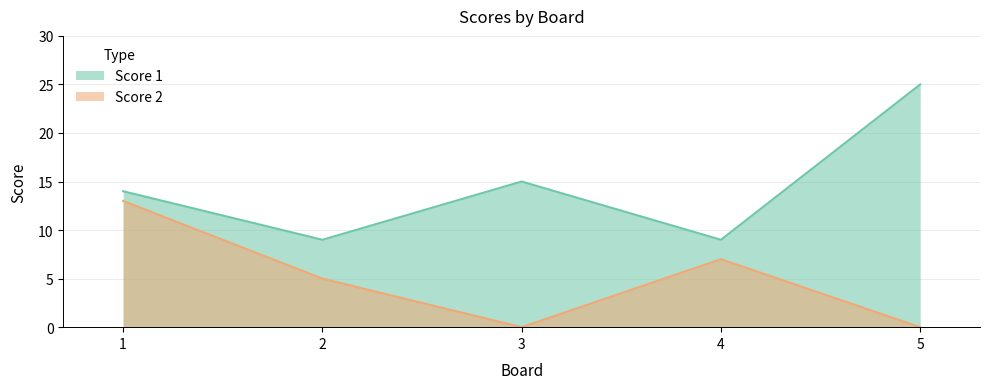

Is the value of Score 1 at 3 greater than the value of Score 2 at 5?

Yes